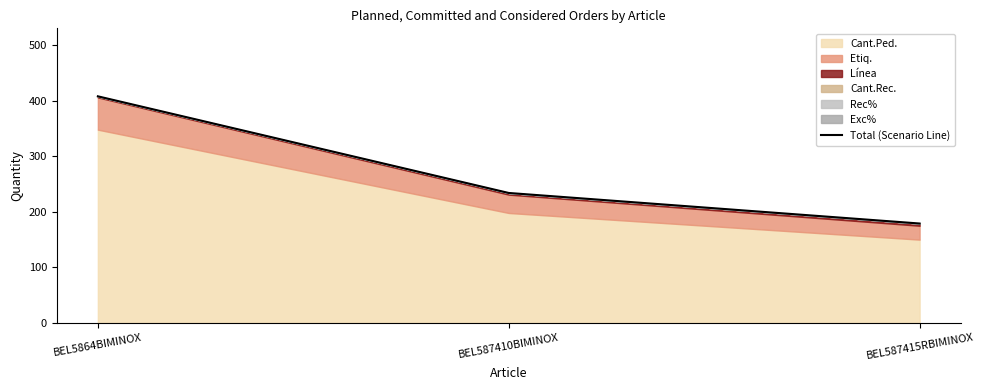

List the labels in order of value, smallest first.

BEL587415RBIMINOX, BEL587410BIMINOX, BEL5864BIMINOX